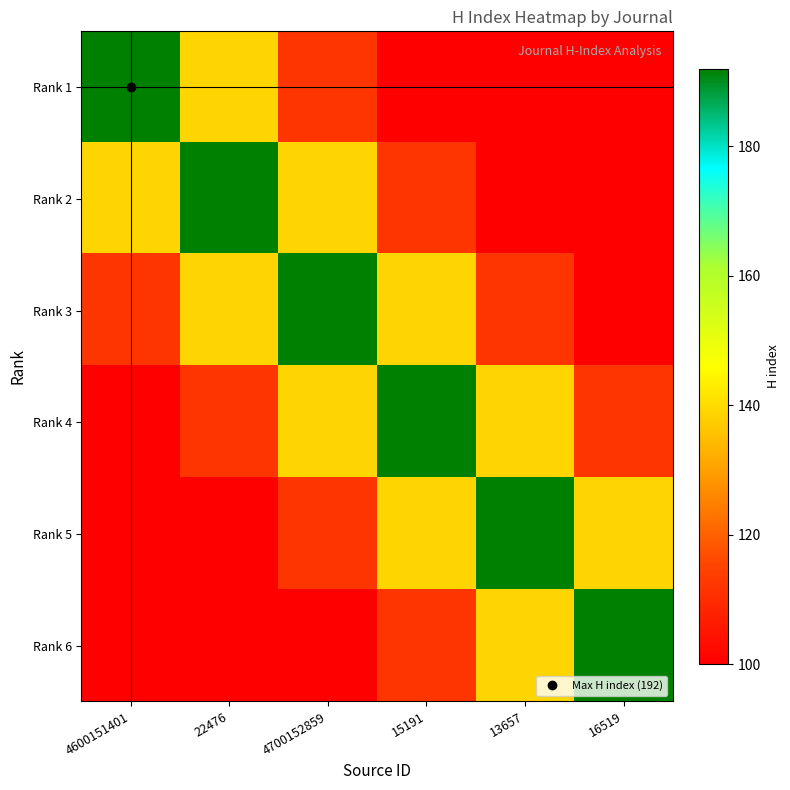

What is the total value across all series at 4600151401?

743